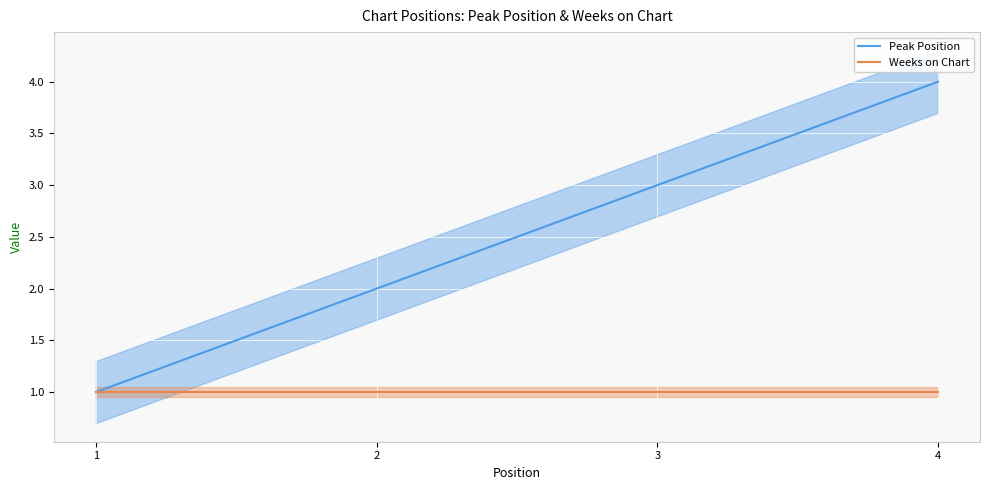

True or false: there are more than 1 points higher than both neighbors.

False